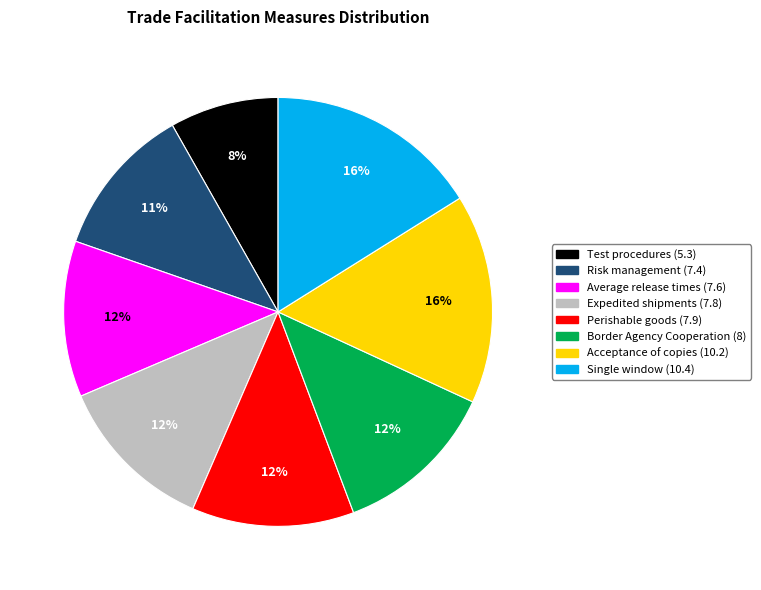

Does Single window (10.4) account for over 50% of the chart?

No